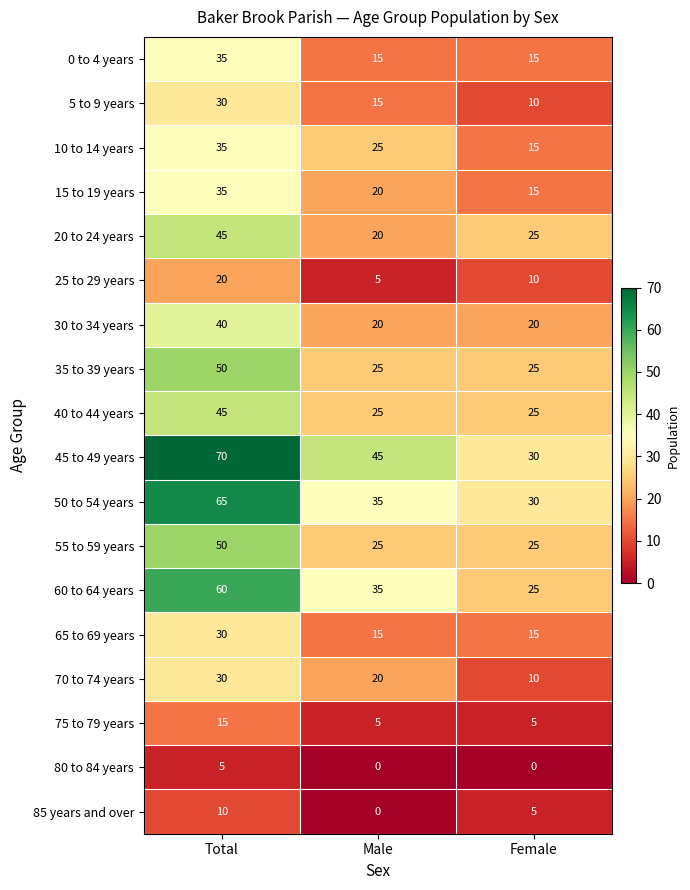

What is the sum of the 25 to 29 years values at Total and Female?

30